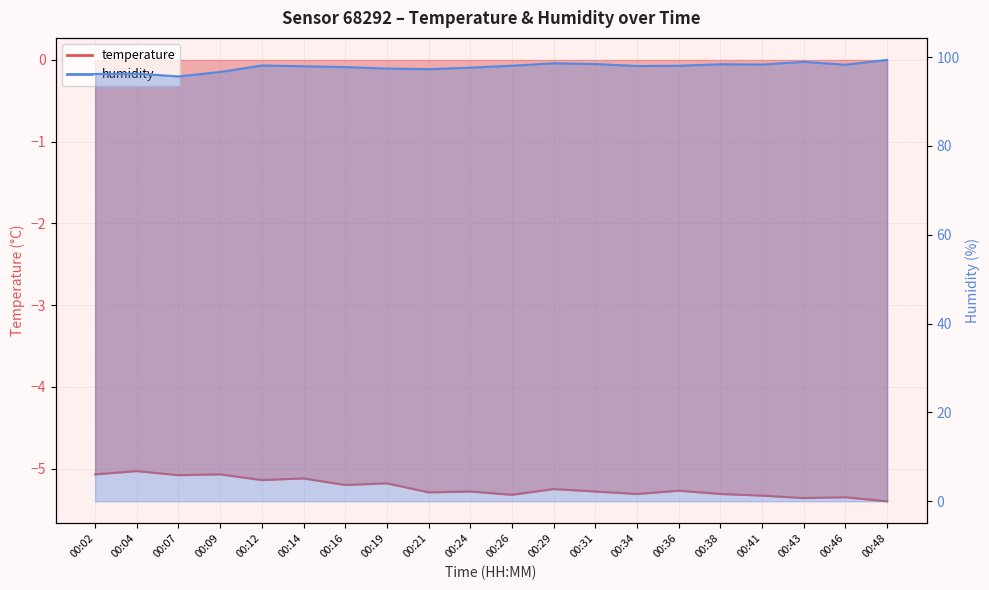

What are all the series names shown in the legend?

temperature, humidity